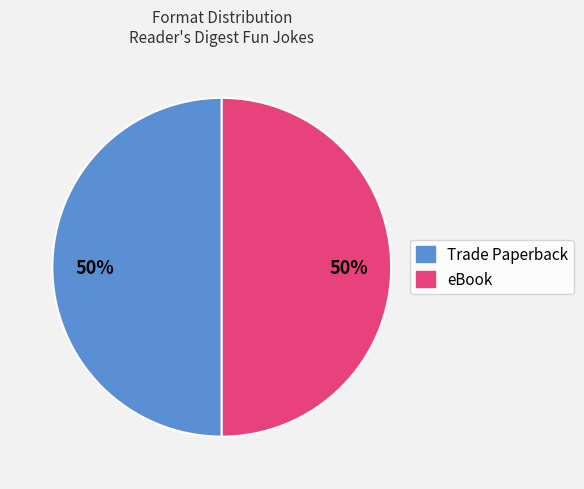

To the nearest percent, what is the combined percentage of eBook and Trade Paperback?

100%